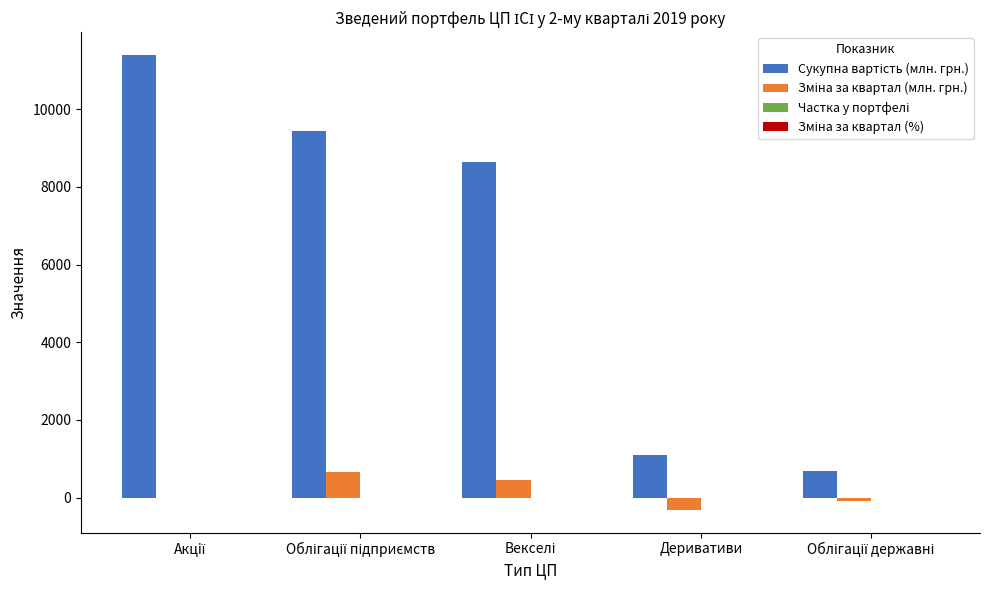

Are the bars grouped side by side (vs. stacked)?

Yes